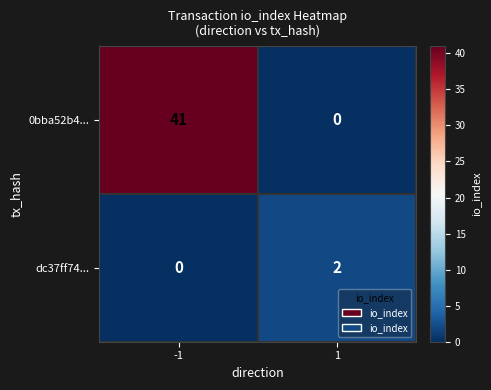

What is the sum of all 0bba52b4... values?

41